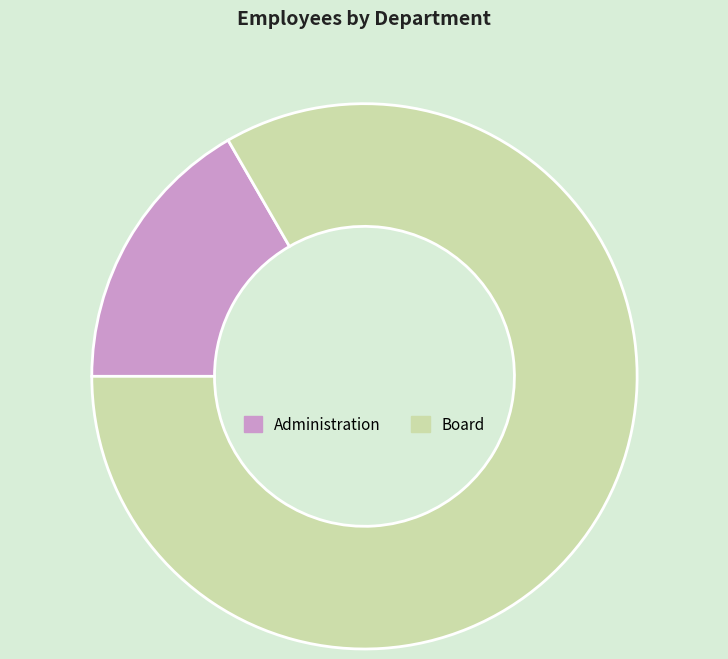

Rank the categories by value from highest to lowest.

Board, Administration